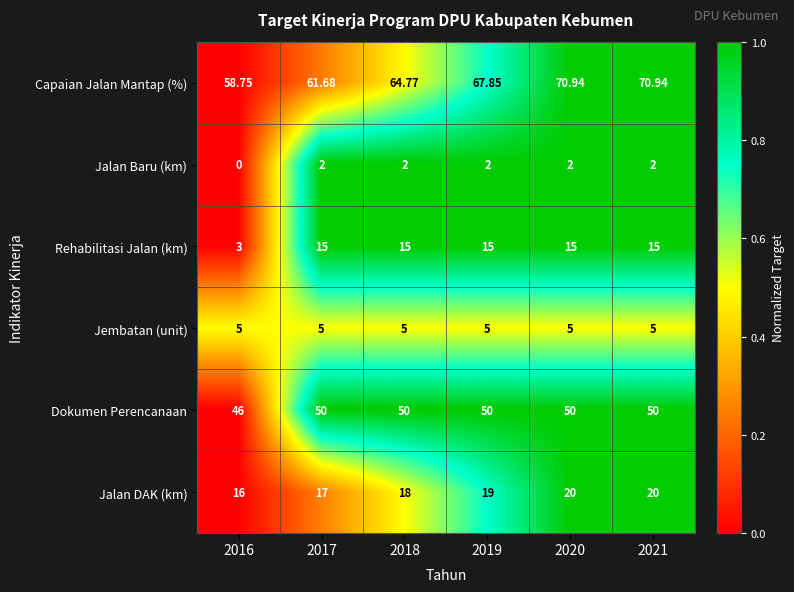

Between 2017 and 2021, which series saw the biggest shift?

Capaian Jalan Mantap (%)